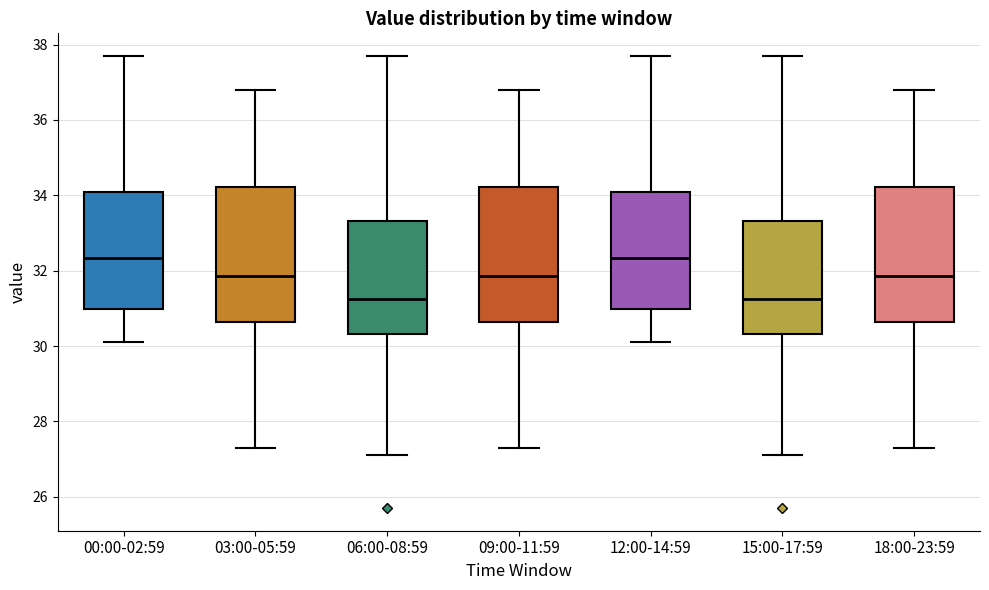

Reading left to right, transcribe this box plot: for each box, give where its median line is, the range the box spans, and where its two whiskers end, as read against the y-axis. The values are not printed on the chart, so give them approximately, as read against the axis.

00:00-02:59: median 32.4, box 31.0 to 34.2, whiskers 30.2 to 37.8
03:00-05:59: median 31.8, box 30.6 to 34.2, whiskers 27.4 to 36.8
06:00-08:59: median 31.2, box 30.4 to 33.4, whiskers 27.2 to 37.8
09:00-11:59: median 31.8, box 30.6 to 34.2, whiskers 27.4 to 36.8
12:00-14:59: median 32.4, box 31.0 to 34.2, whiskers 30.2 to 37.8
15:00-17:59: median 31.2, box 30.4 to 33.4, whiskers 27.2 to 37.8
18:00-23:59: median 31.8, box 30.6 to 34.2, whiskers 27.4 to 36.8